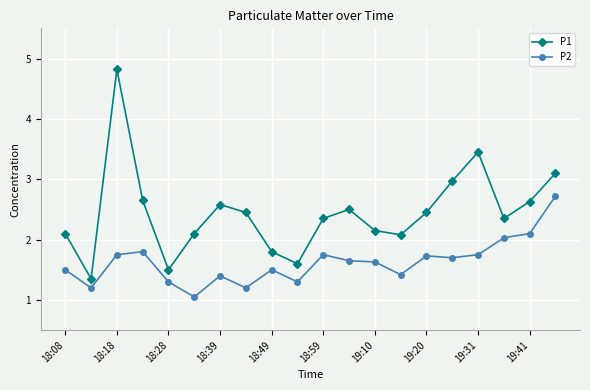

What is the maximum value for P2?

2.7